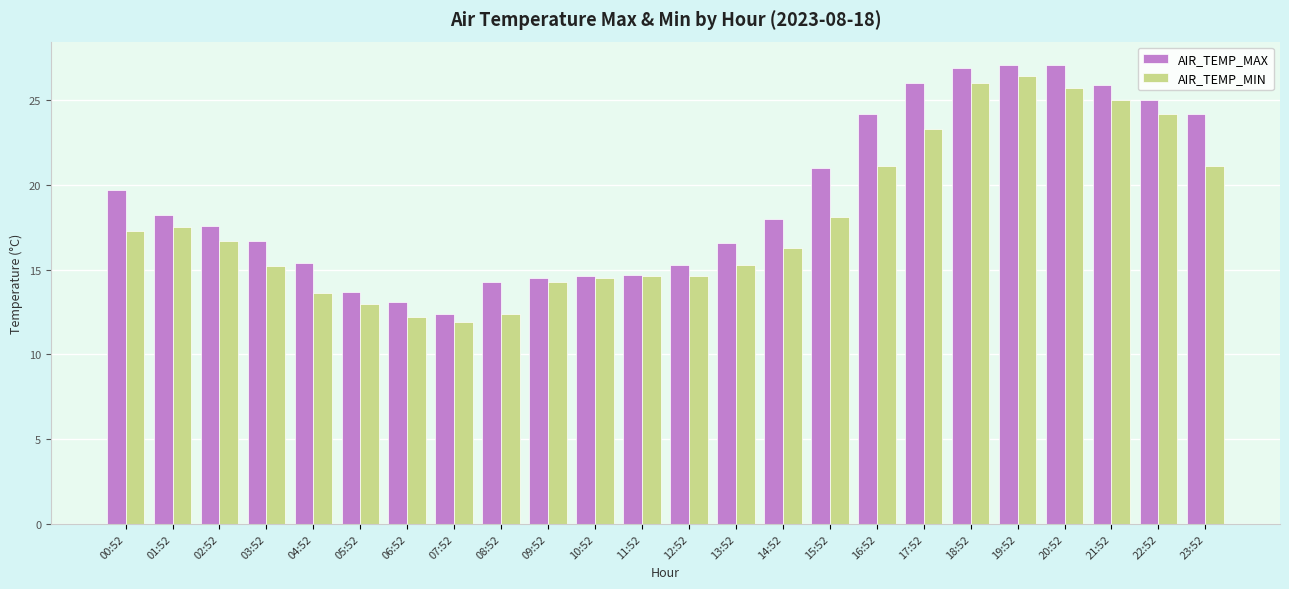

Which series has the largest total across all categories?

AIR_TEMP_MAX